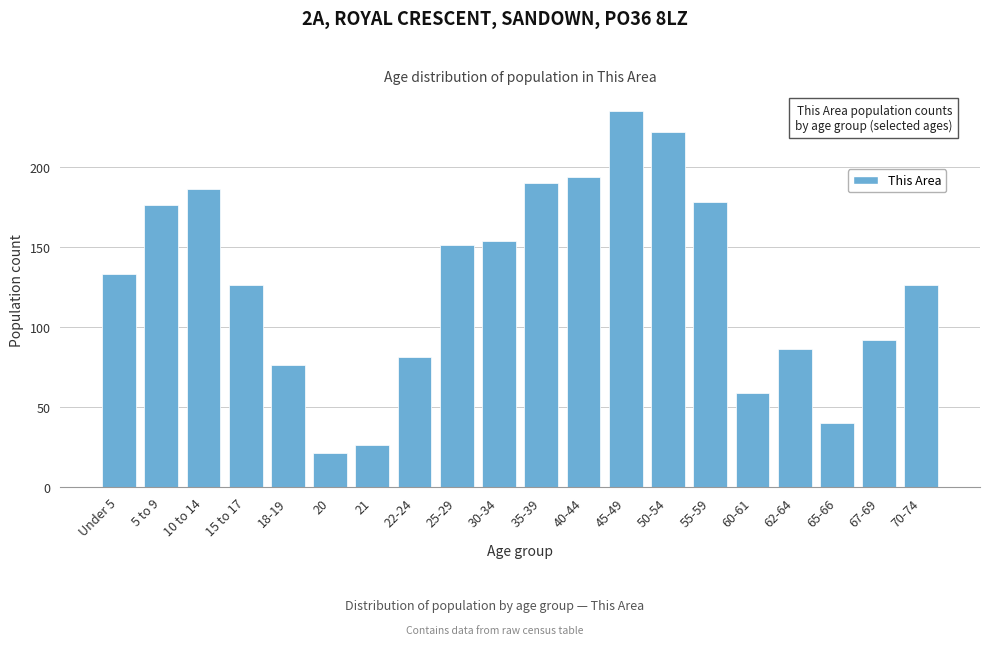

Reading right to left, transcribe all the data shown in this chart.

126	92	40	86	59	178	222	235	194	190	154	151	81	26	21	76	126	186	176	133